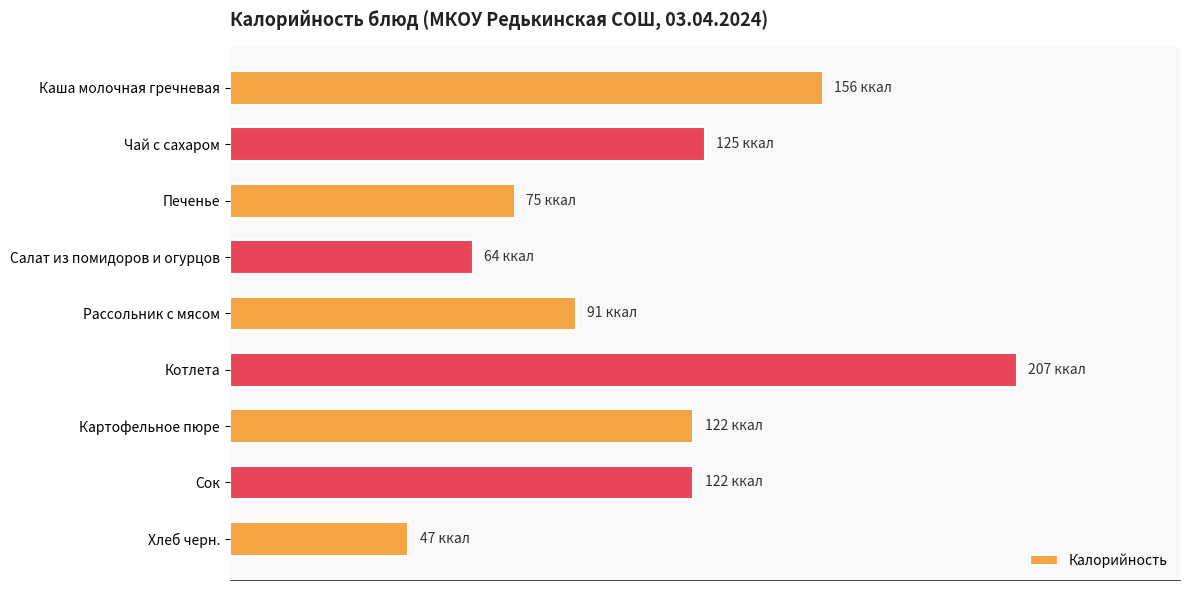

Which category has the lowest value across all series?

Хлеб черн.